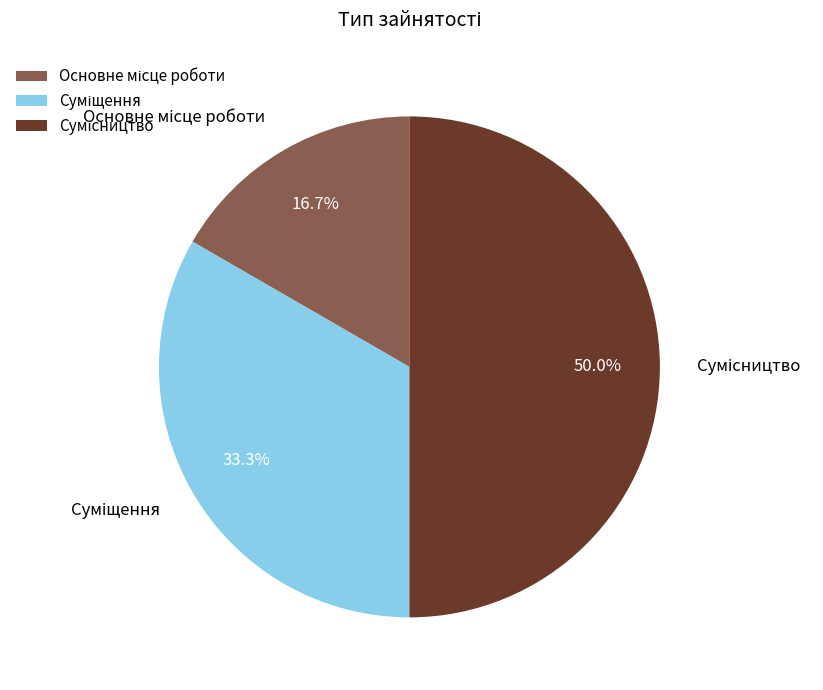

To the nearest percent, what is the difference between the largest and smallest slice percentages?

33%